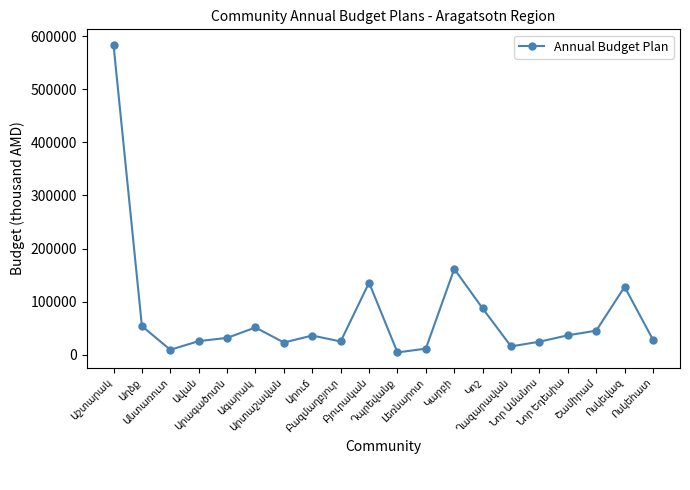

What is the maximum value shown in the chart?

584380.8